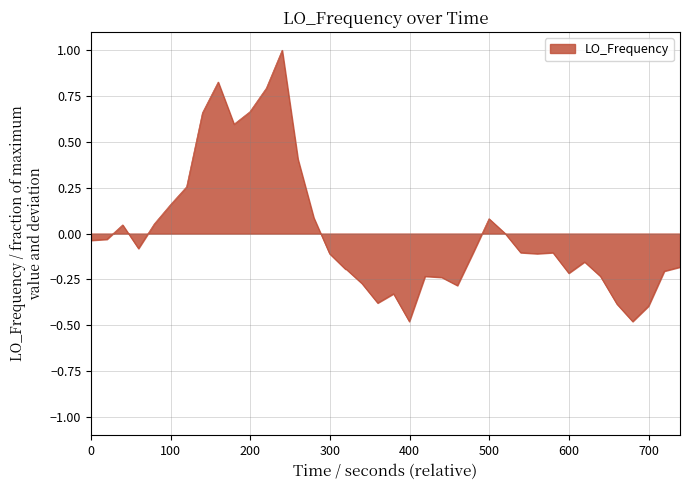

What is the difference between the maximum and minimum values?

1.5